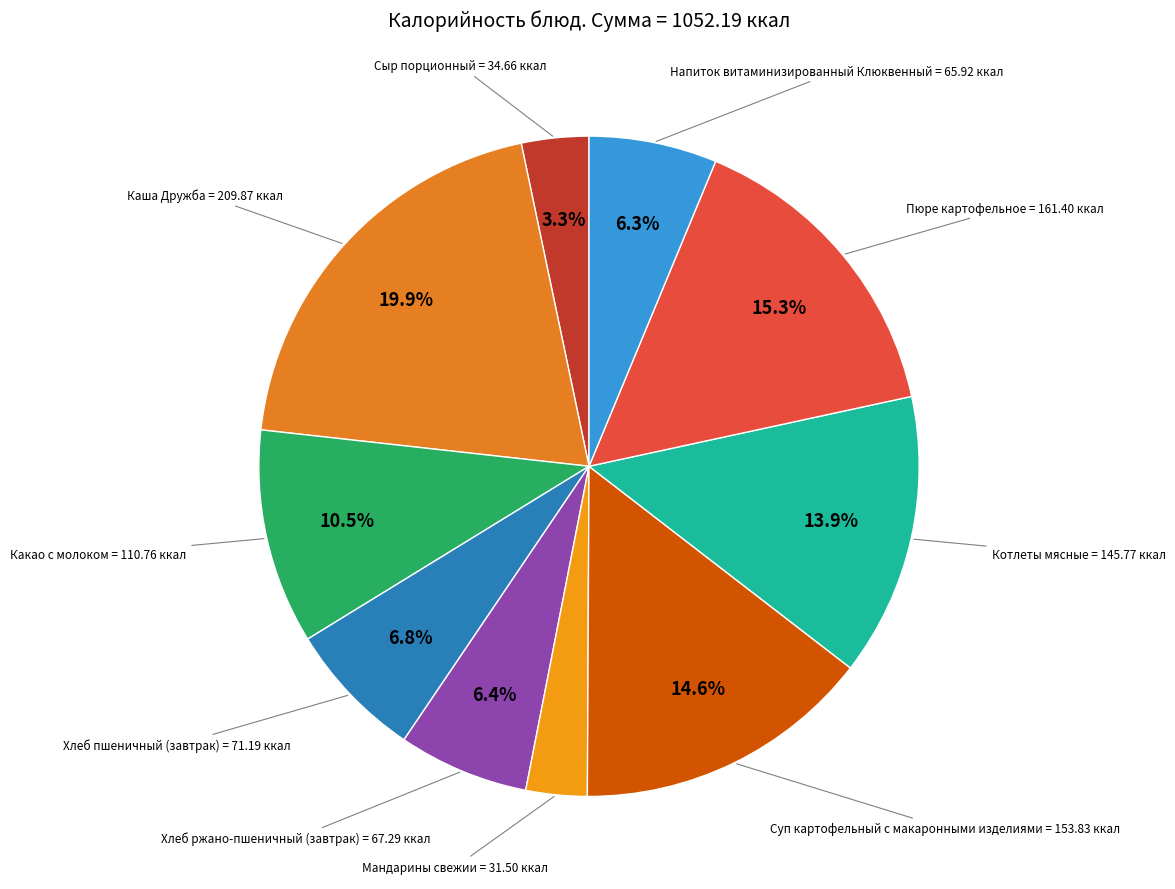

What is the total percentage of Суп картофельный с макаронными изделиями and Хлеб ржано-пшеничный (завтрак)?

21.0%